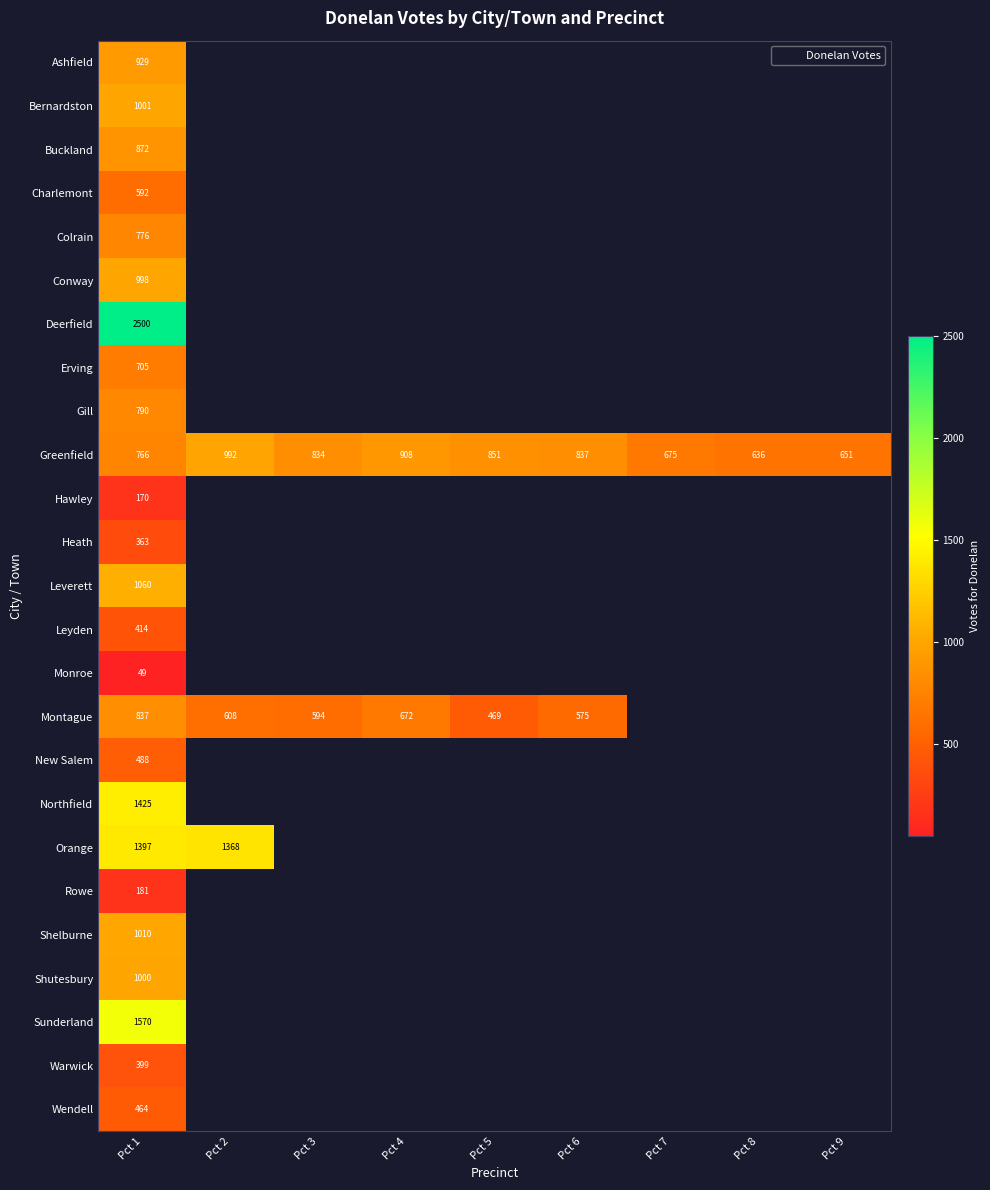

Is it true that Greenfield equals 636 at Pct 8?

True